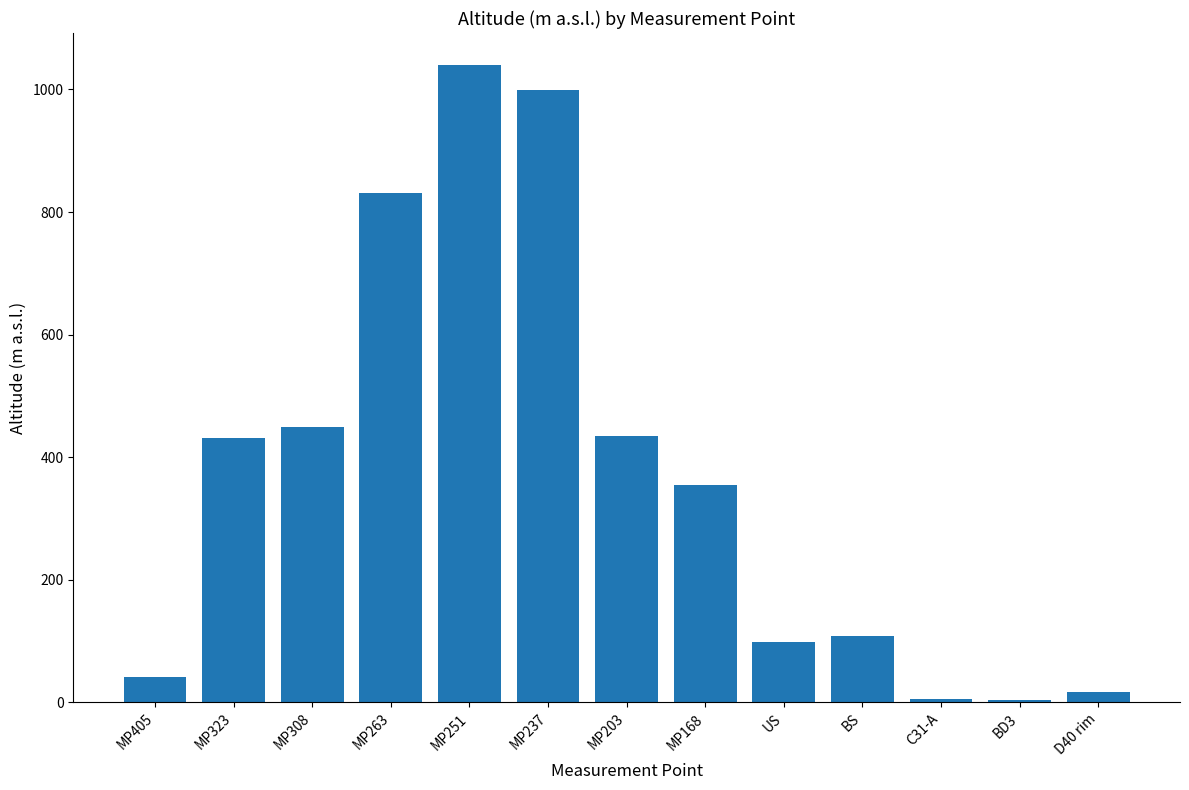

Between MP168 and MP308, which is larger?

MP308